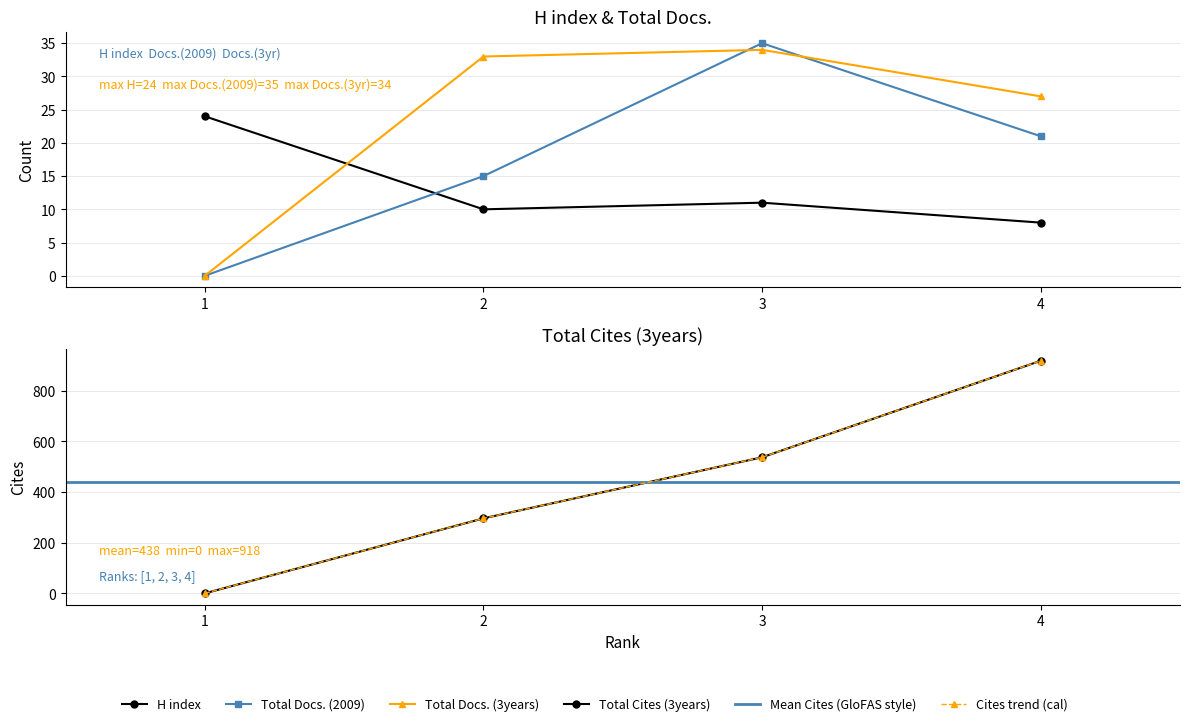

What is the sum of the Total Docs. (3years) values at 4 and 1?

27